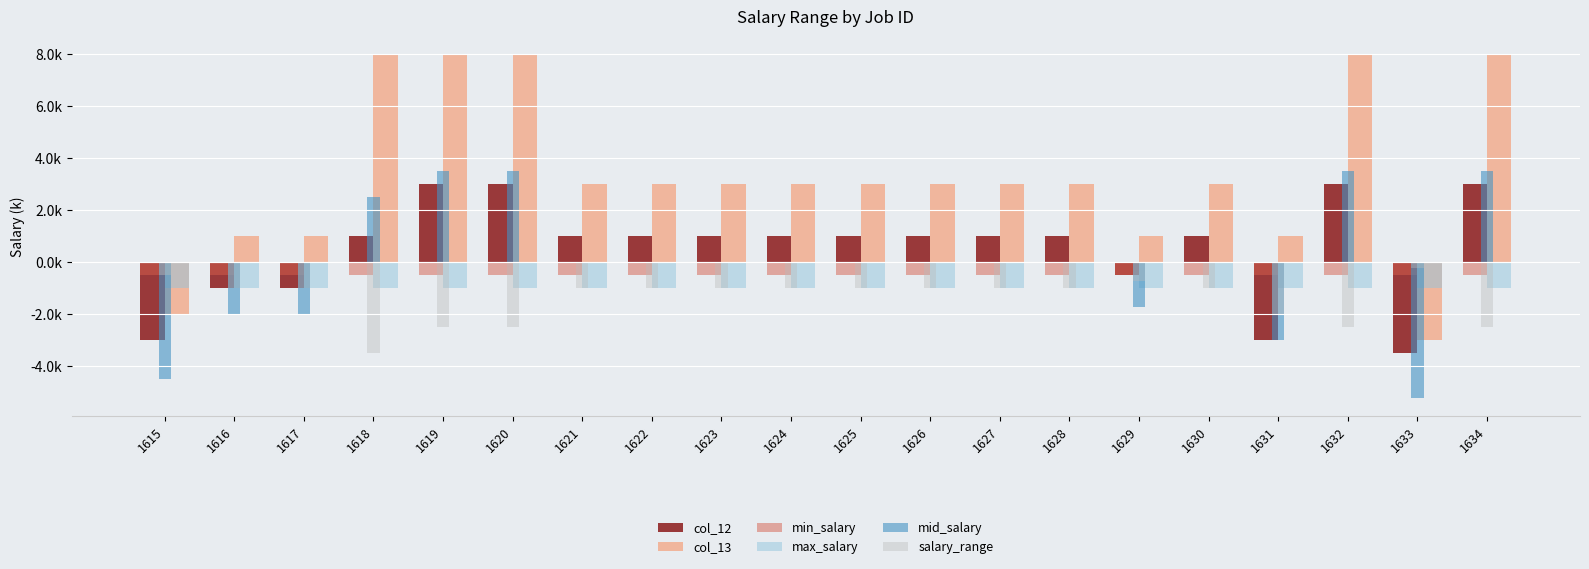

Which label corresponds to the largest value in the chart?

1618